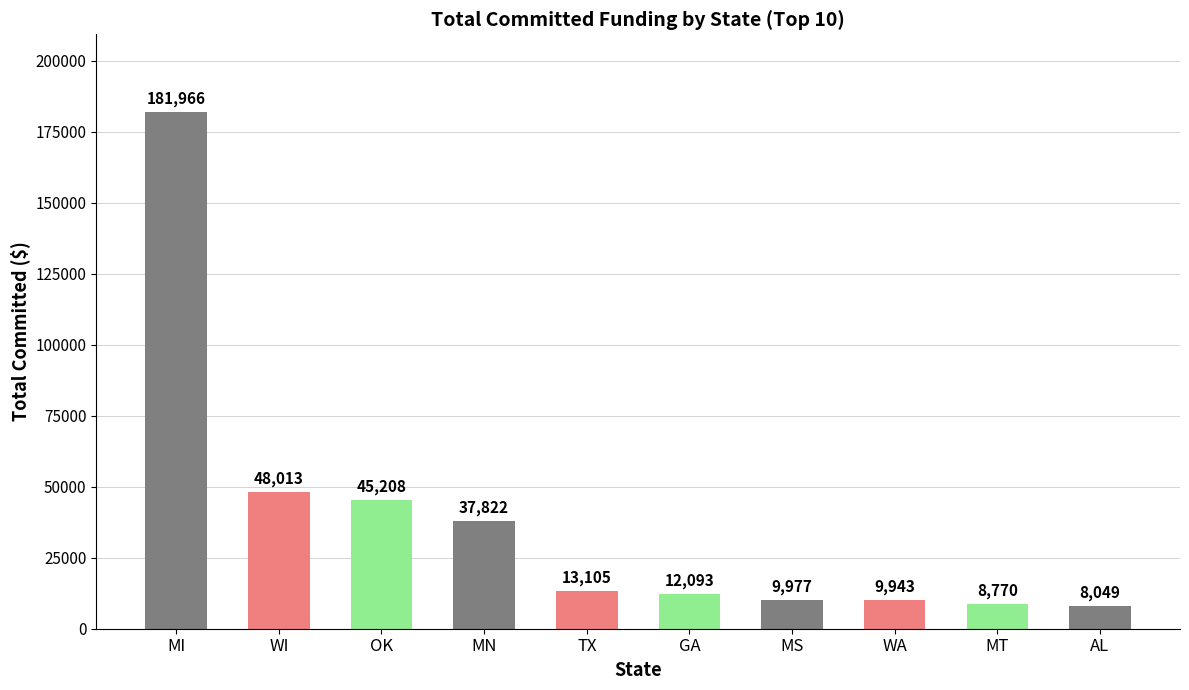

At which label does the data first exceed 13105?

MI